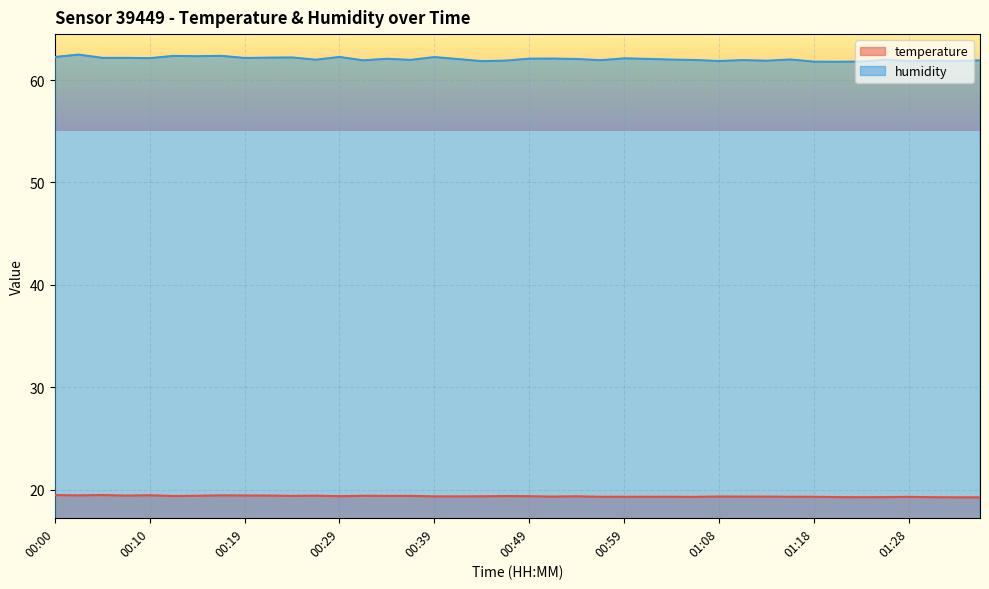

What is the sum of the humidity values at 00:10 and 00:29?

124.4